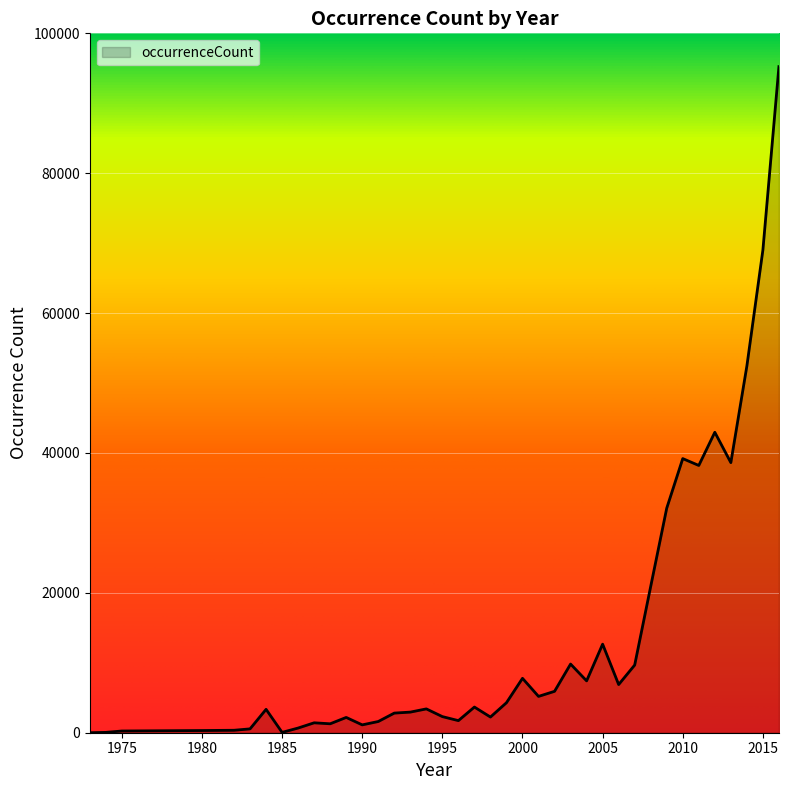

Which label corresponds to the smallest value in the chart?

1973